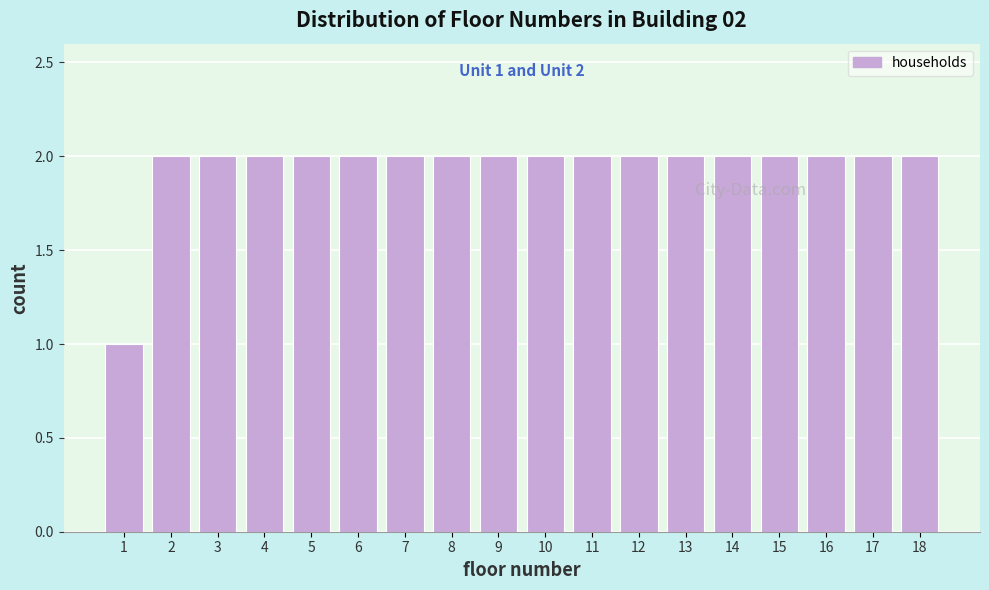

Reading right to left, list all the values displayed in this chart.

2	2	2	2	2	2	2	2	2	2	2	2	2	2	2	2	2	1